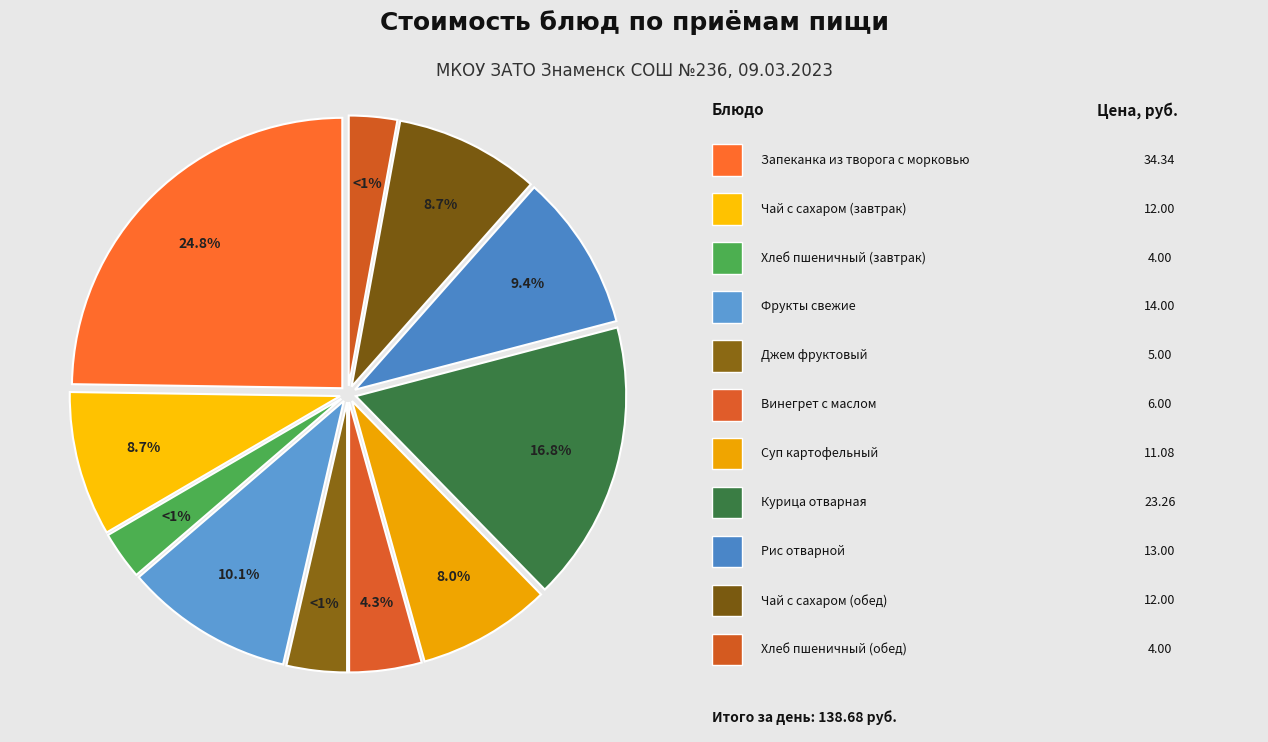

To the nearest percent, what percentage of the pie is Хлеб пшеничный (обед)?

3%